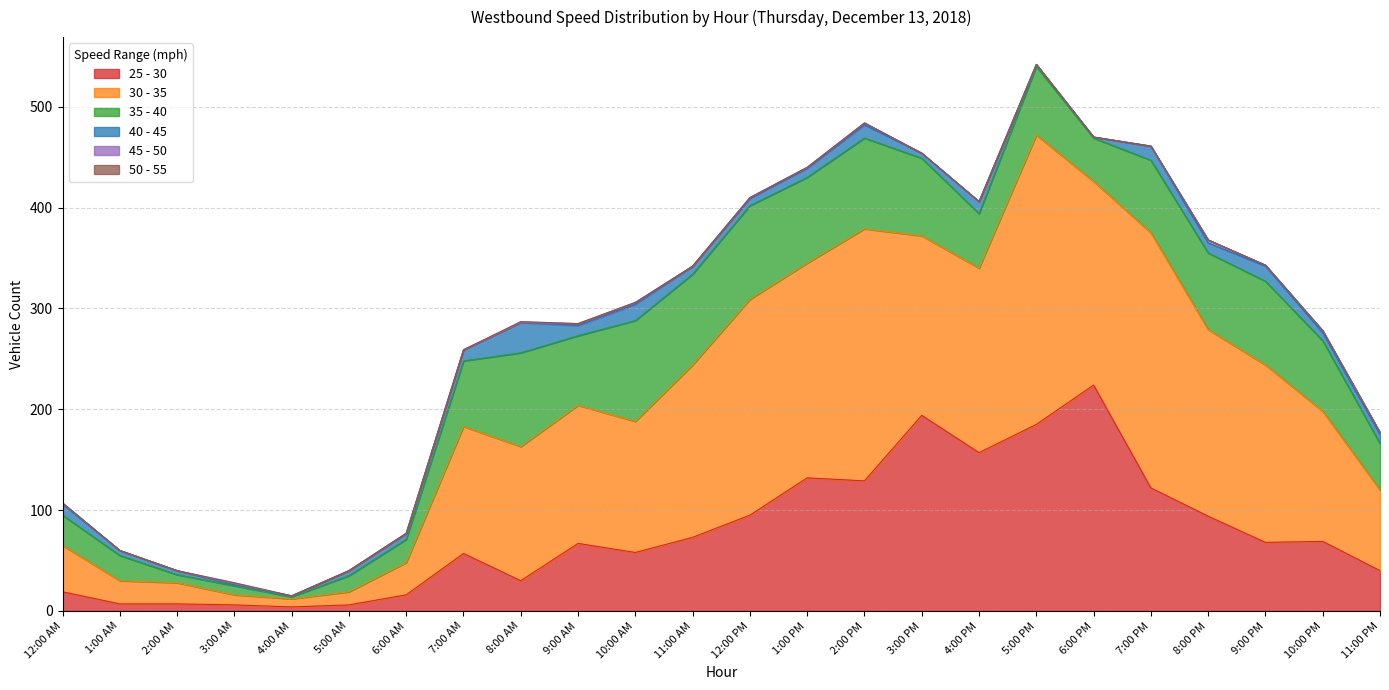

Read the 40 - 45 value at 8:00 PM, to the nearest 5.

10